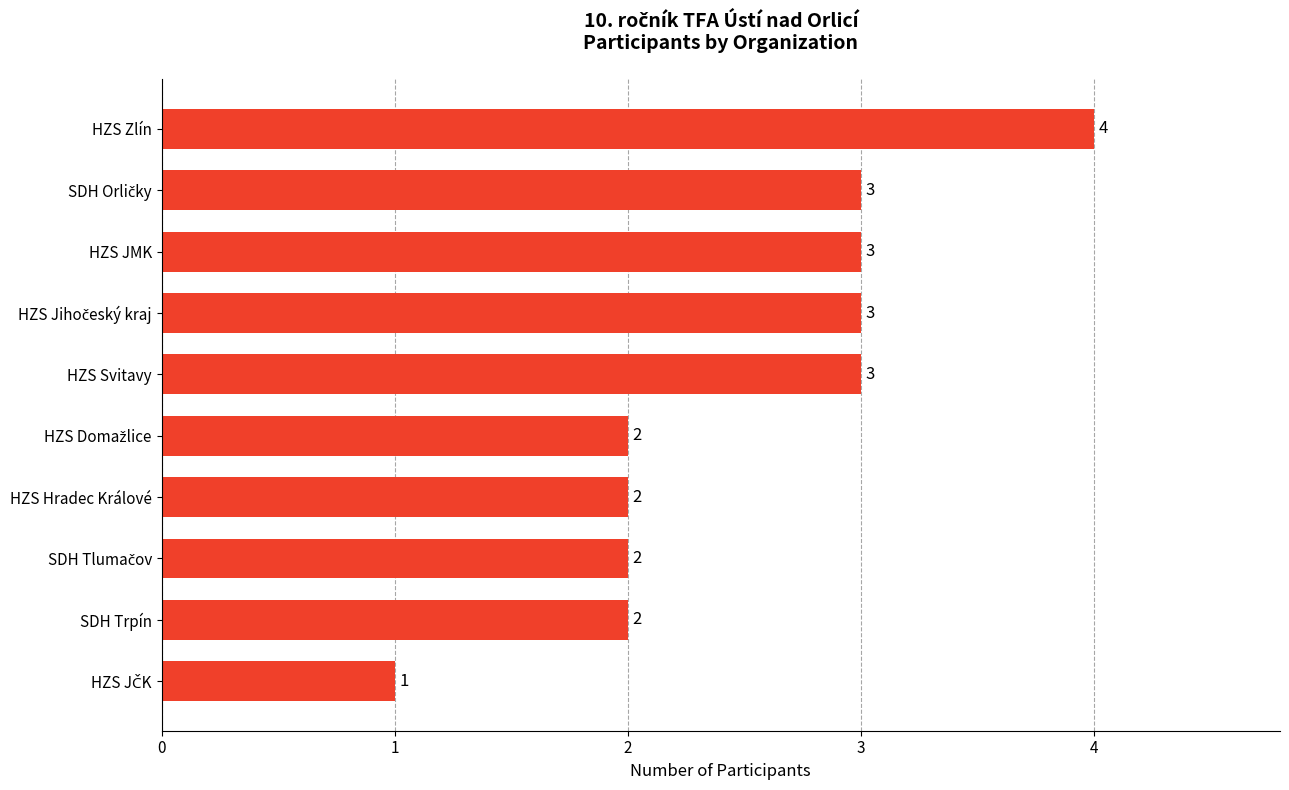

What is the change in value from HZS JMK to HZS Zlín?

+1